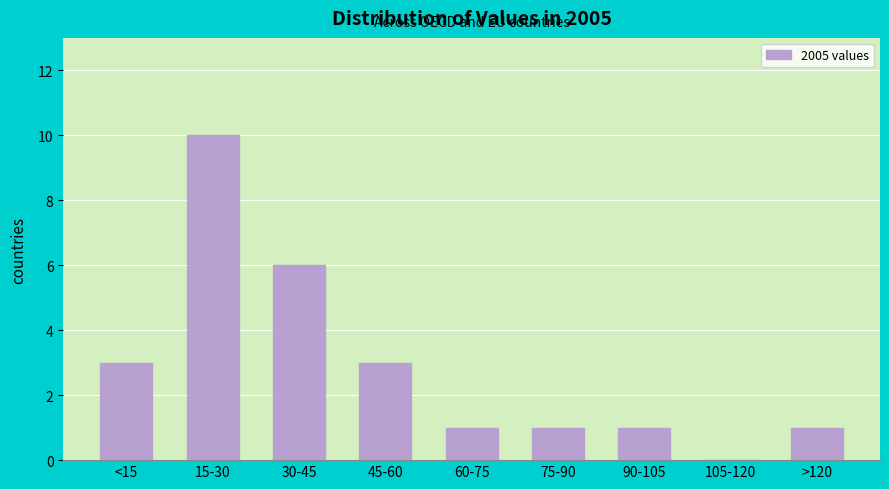

Reading left to right, transcribe all the data shown in this chart.

<15=3	15-30=10	30-45=6	45-60=3	60-75=1	75-90=1	90-105=1	105-120=0	>120=1